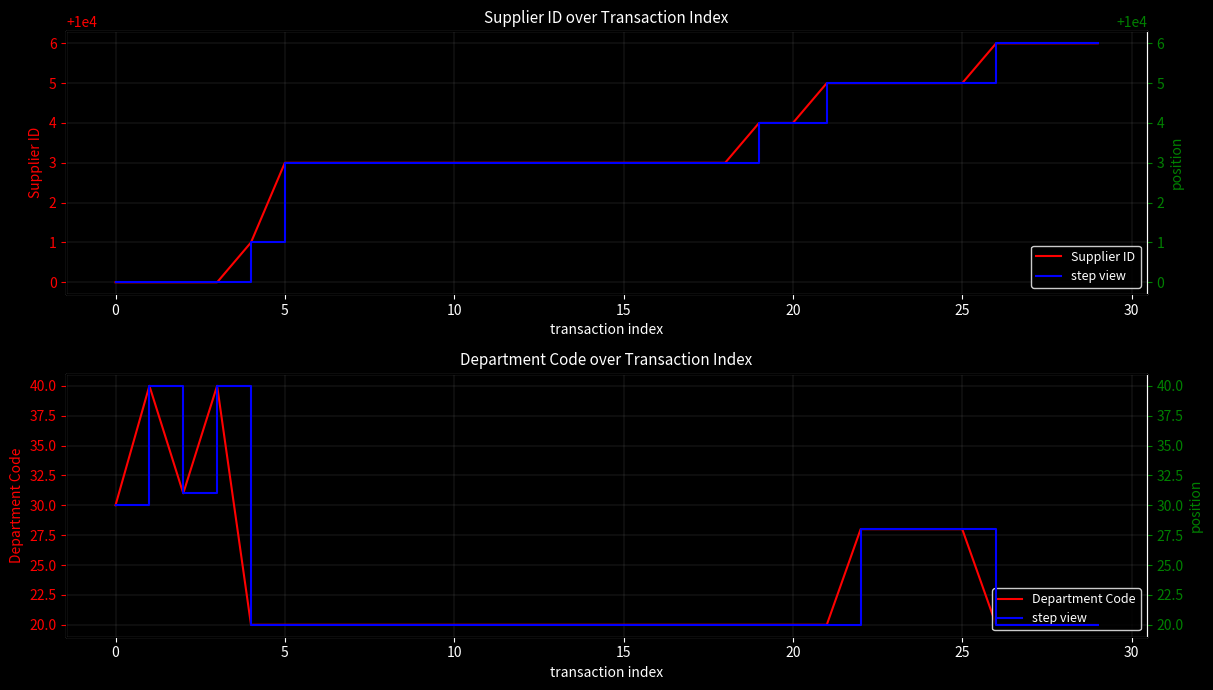

What is the value of the Department Code point at the 27th from the left?

20